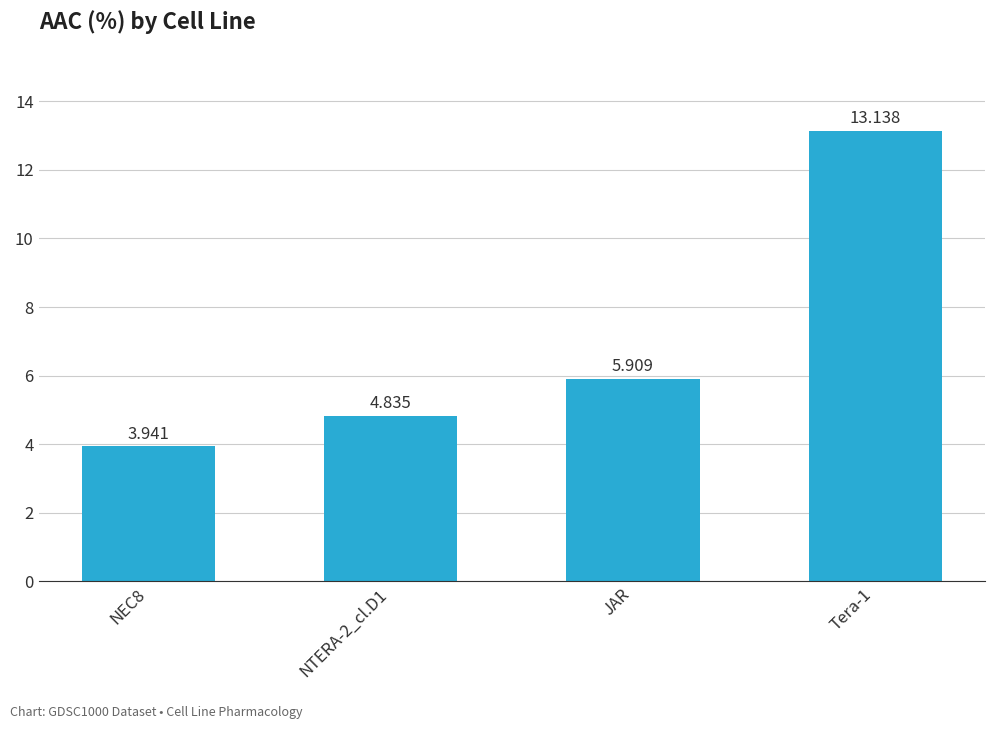

Which label corresponds to the smallest value in the chart?

NEC8